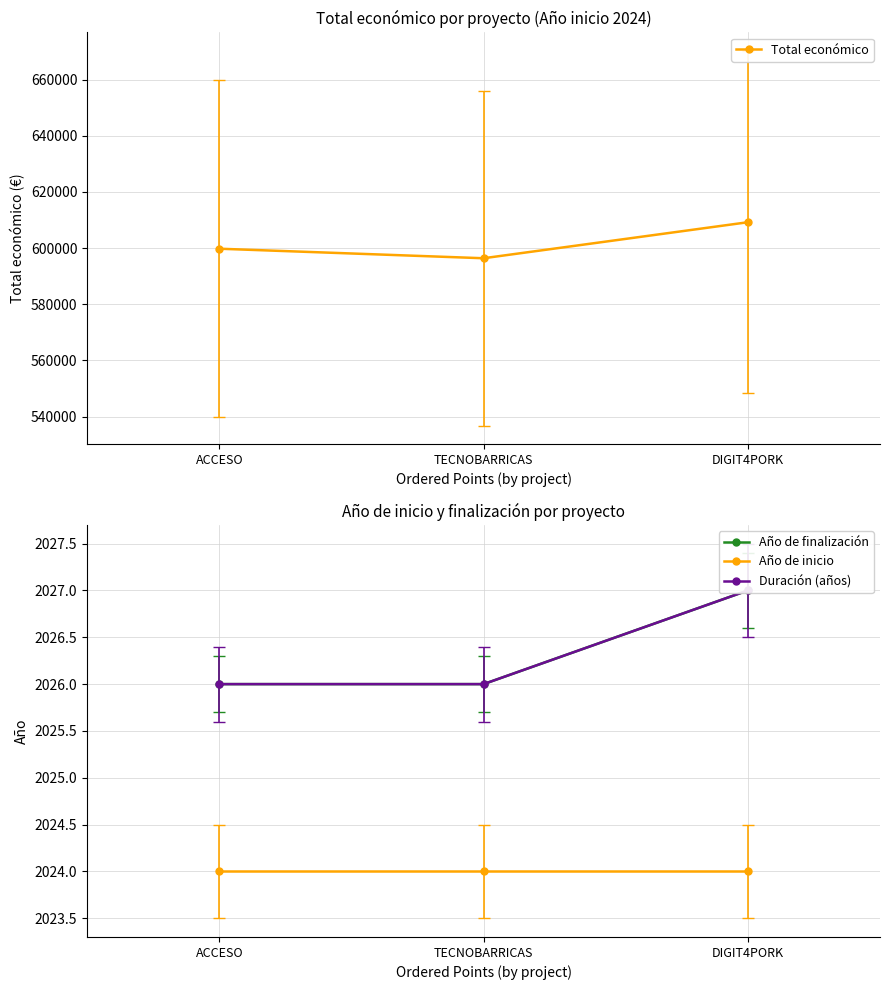

Between TECNOBARRICAS and DIGIT4PORK, which series saw the biggest shift?

Total económico